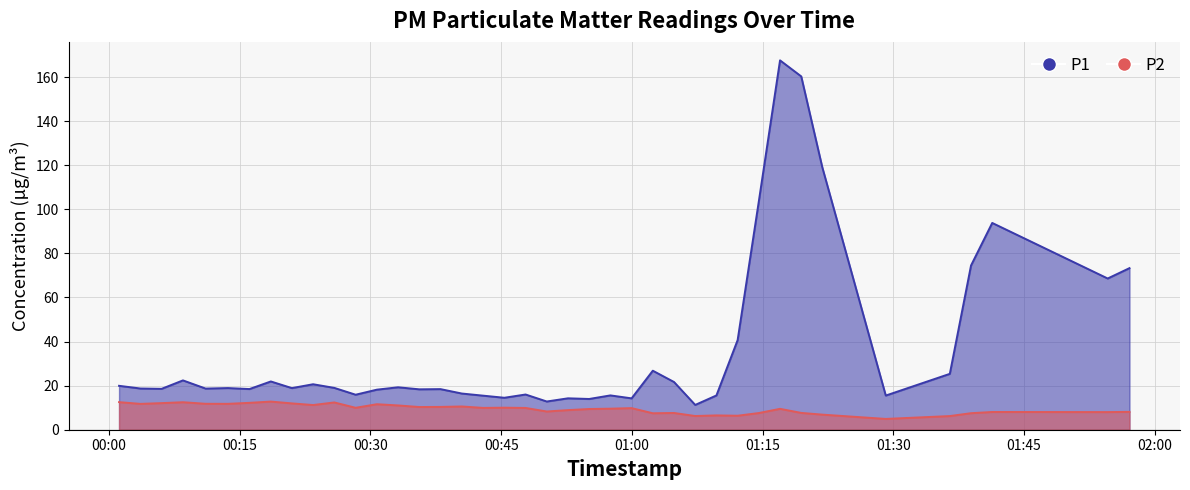

What is the smallest value displayed?

4.9